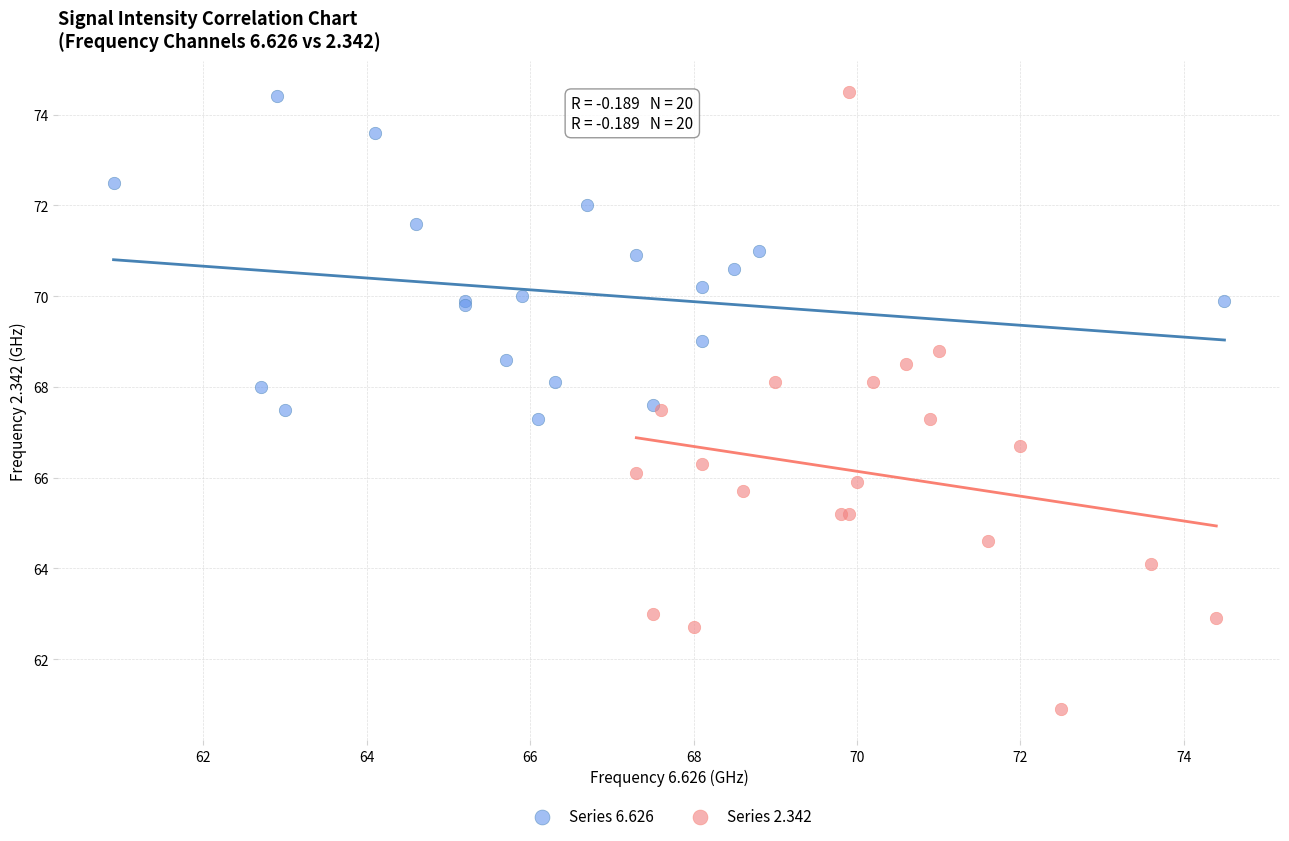

Which series reaches the minimum Y coordinate?

Series 2.342